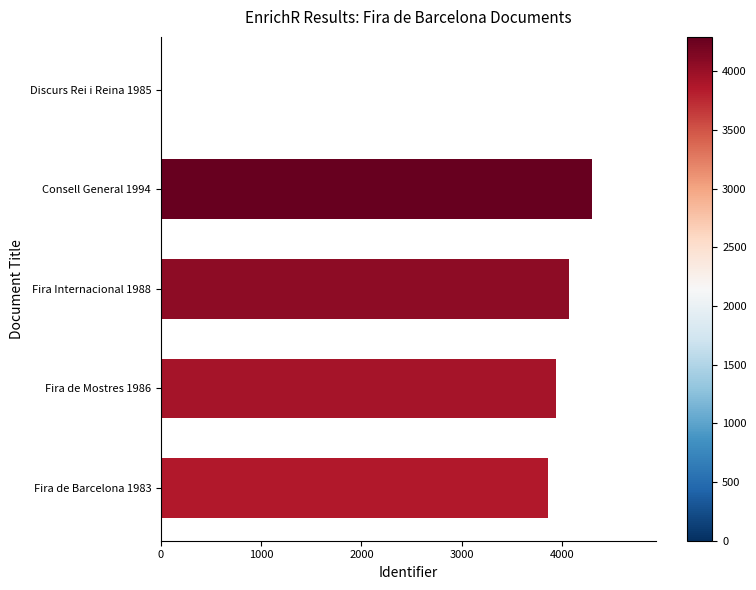

Reading bottom to top, list all the values displayed in this chart.

Fira de Barcelona 1983=3862	Fira de Mostres 1986=3937	Fira Internacional 1988=4065	Consell General 1994=4295	Discurs Rei i Reina 1985=0